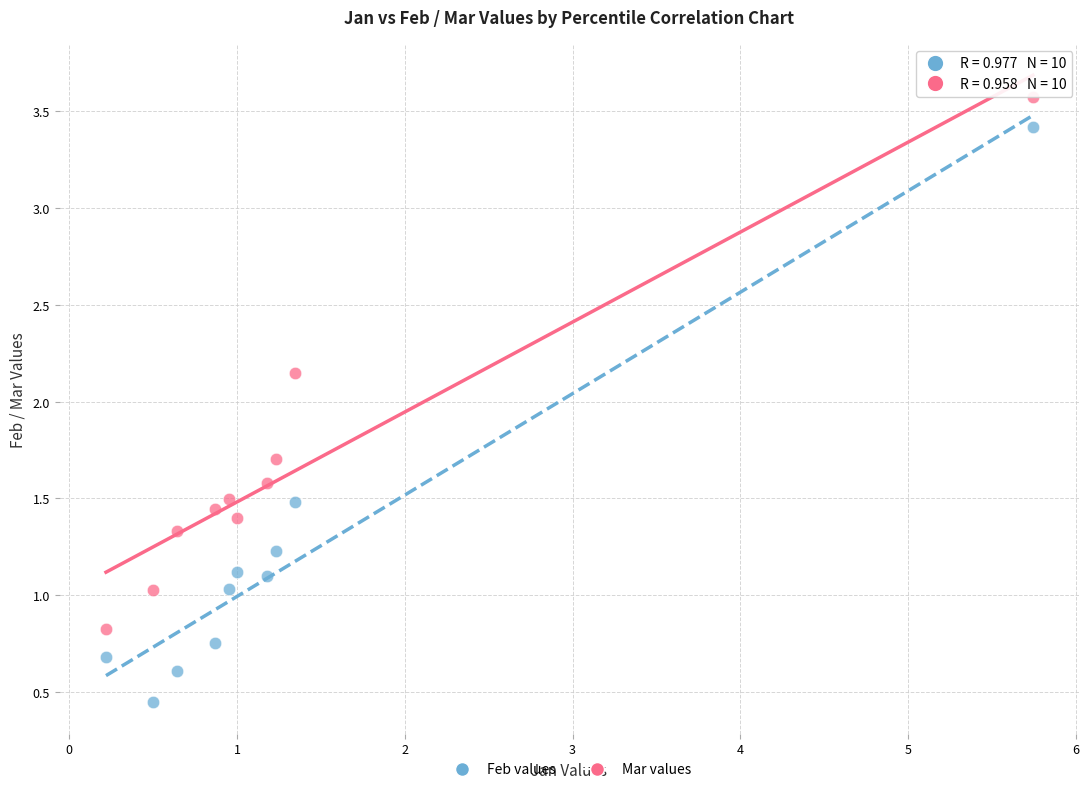

Which series contains the highest Y value?

Mar values